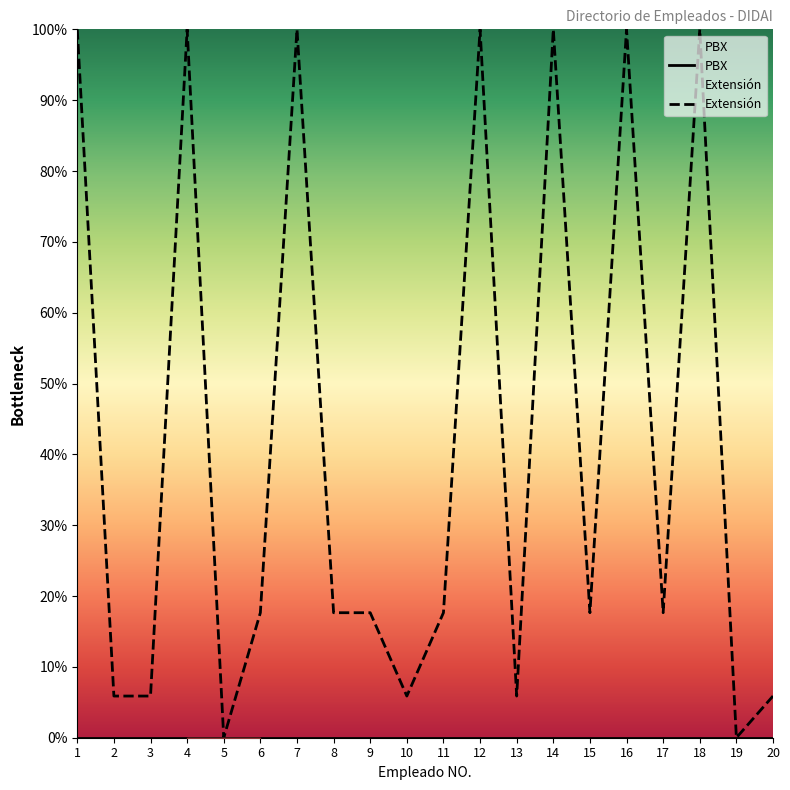

Reading left to right, extract all data points from this chart.

PBX: 1=0.0	2=0.0	3=0.0	4=0.0	5=0.0	6=0.0	7=0.0	8=0.0	9=0.0	10=0.0	11=0.0	12=0.0	13=0.0	14=0.0	15=0.0	16=0.0	17=0.0	18=0.0	19=0.0	20=0.0
Extensión: 1=100.0	2=5.9	3=5.9	4=100.0	5=0.0	6=17.6	7=100.0	8=17.6	9=17.6	10=5.9	11=17.6	12=100.0	13=5.9	14=100.0	15=17.6	16=100.0	17=17.6	18=100.0	19=0.0	20=5.9